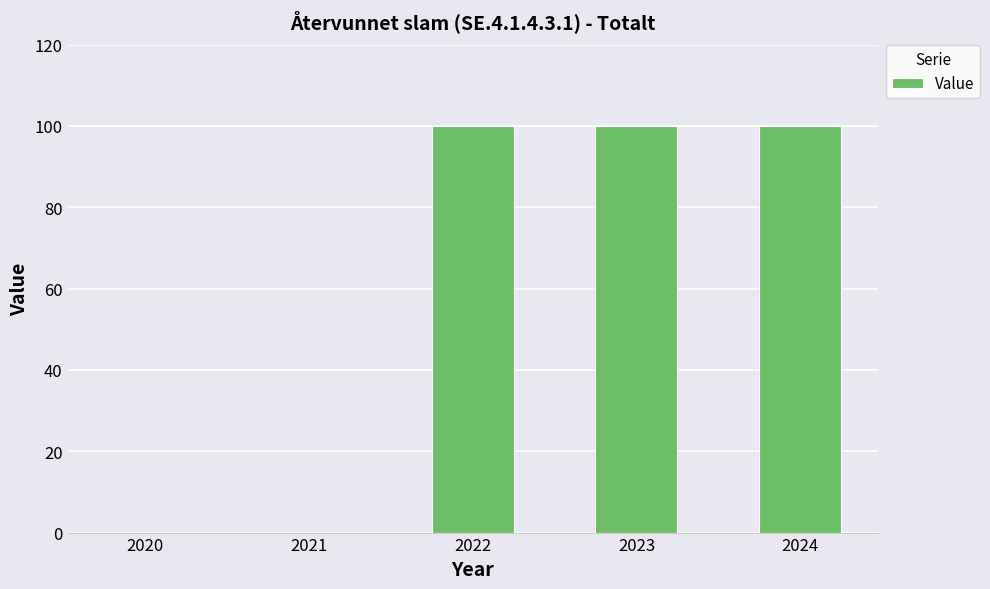

Reading left to right, list all the values displayed in this chart.

0	0	100	100	100